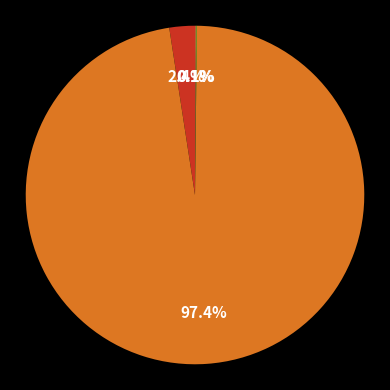

Does any single category account for the majority?

Yes